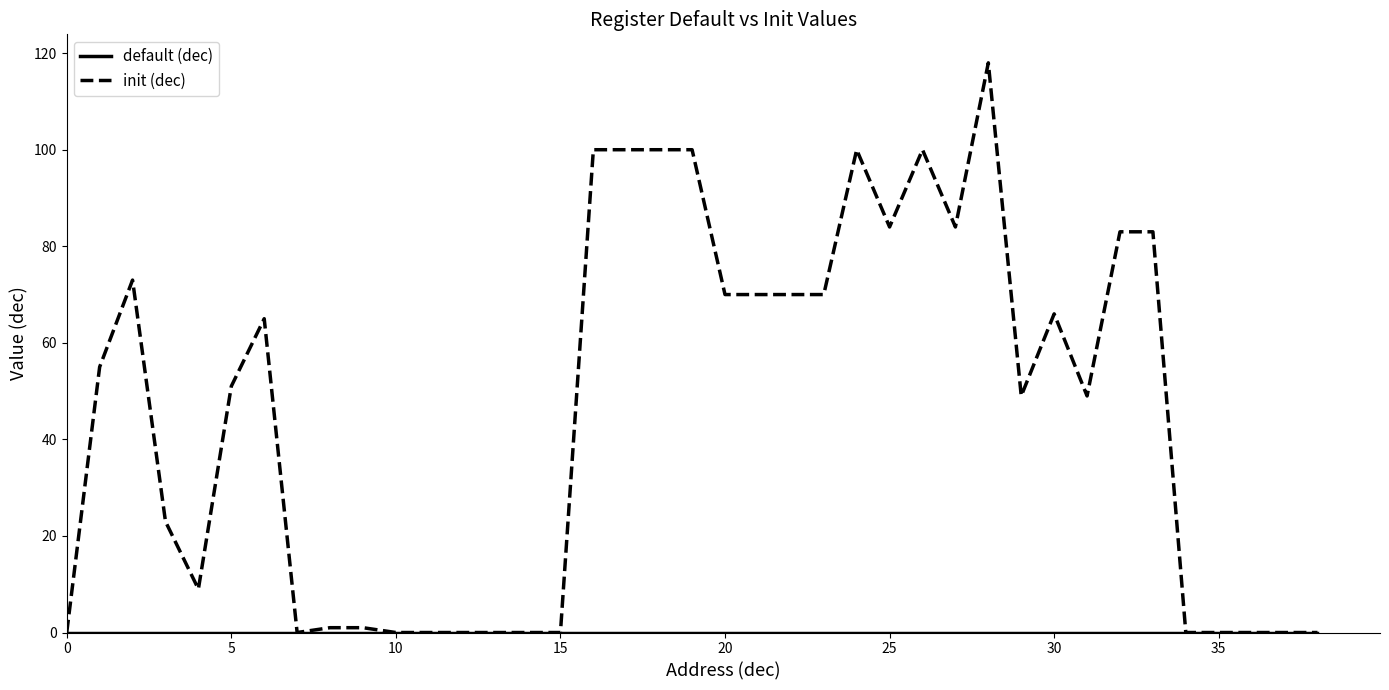

Which series has the largest total across all categories?

init (dec)